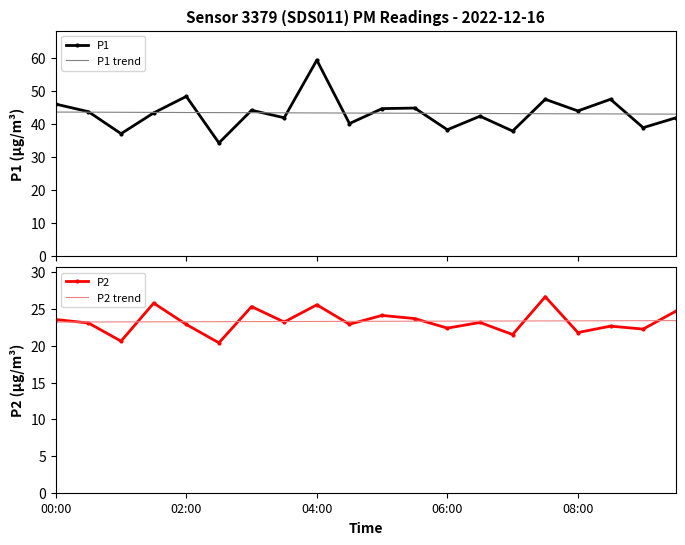

What is the highest value of the P1 trend series?

43.7